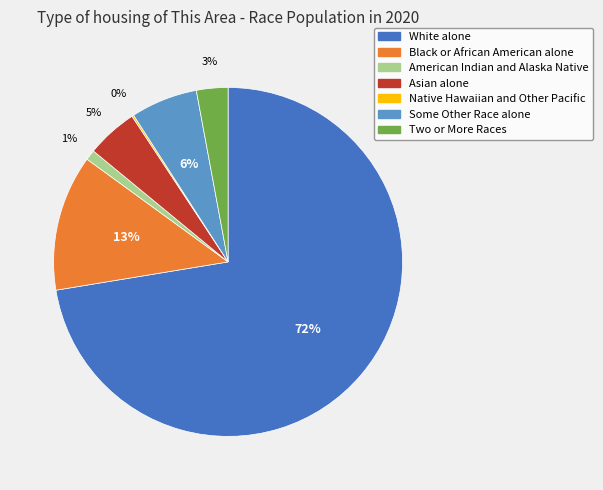

Do Some Other Race alone and American Indian and Alaska Native together represent more than half of the pie?

No